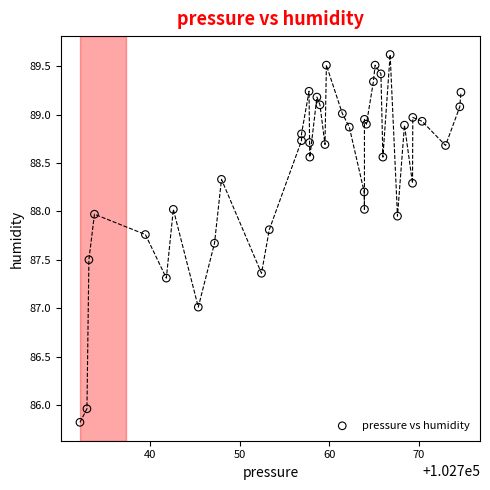

What is the range of Y values (max minus min)?

3.8